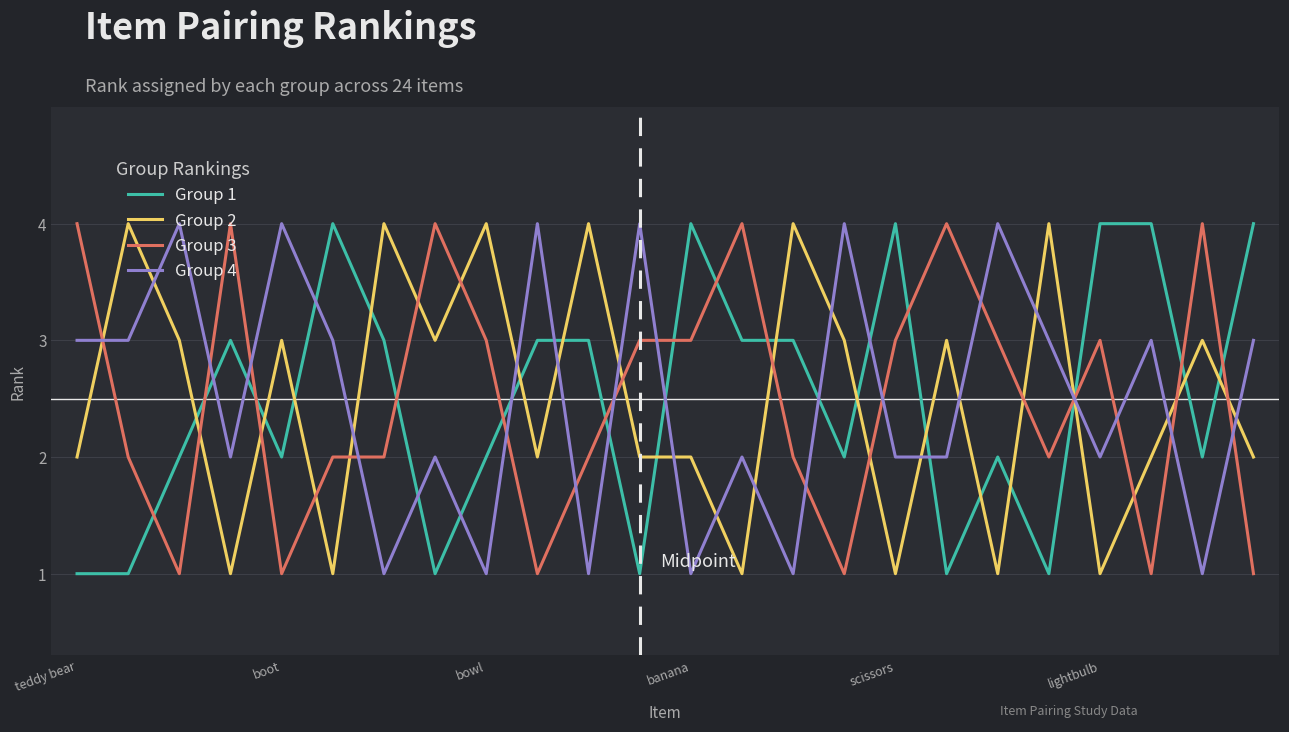

Is this an area chart (filled region under the line)?

No